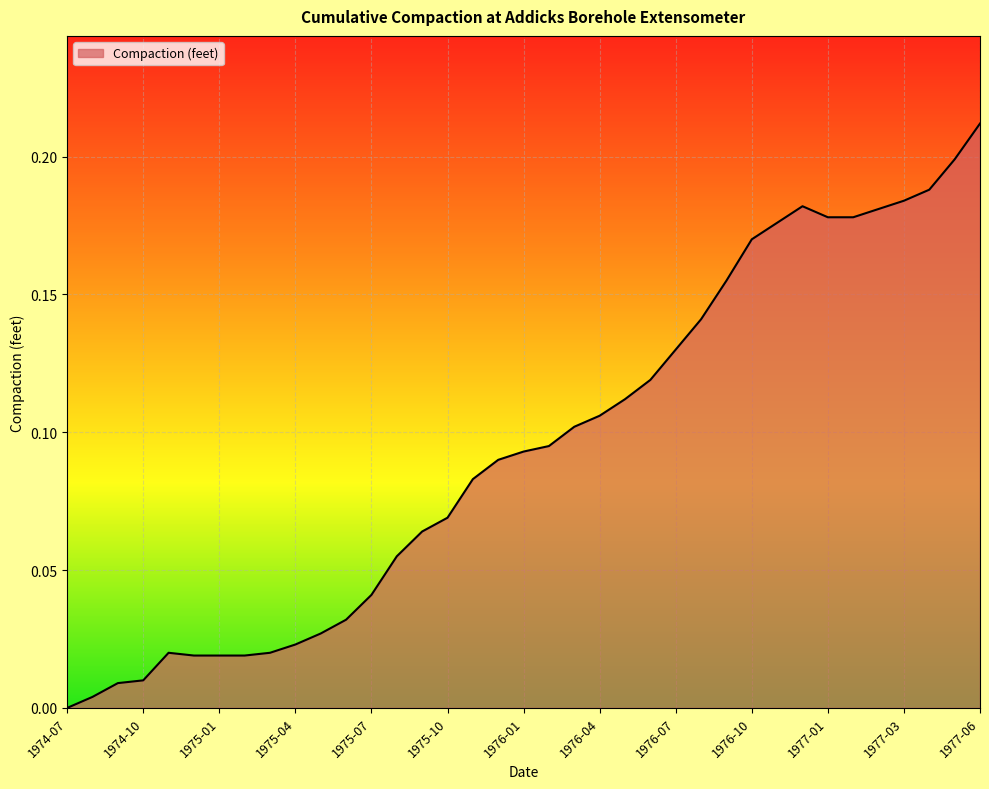

Is this an area chart (filled region under the line)?

Yes